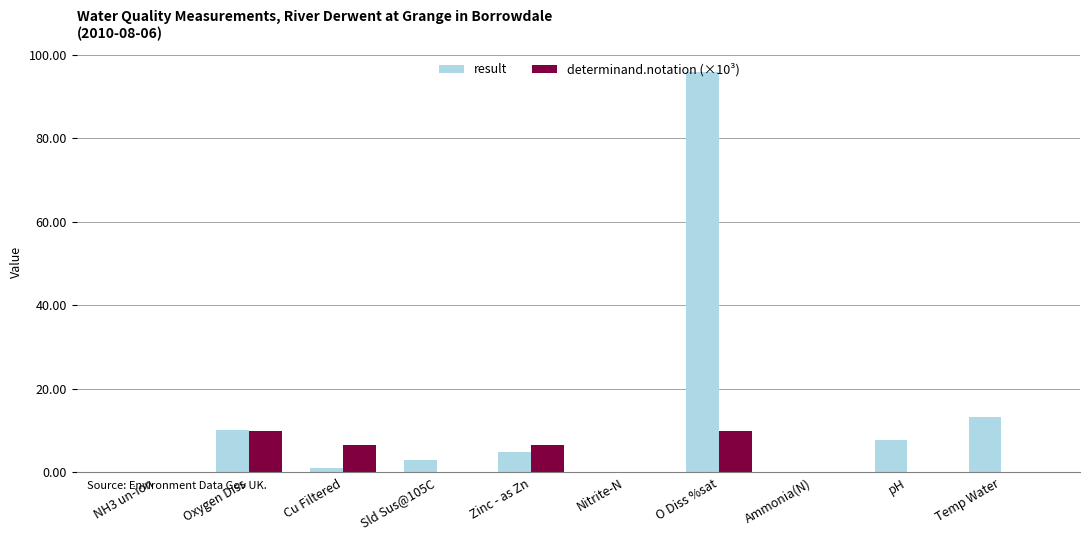

True or false: determinand.notation (×10³) has a value of 13.9 at O Diss %sat.

False